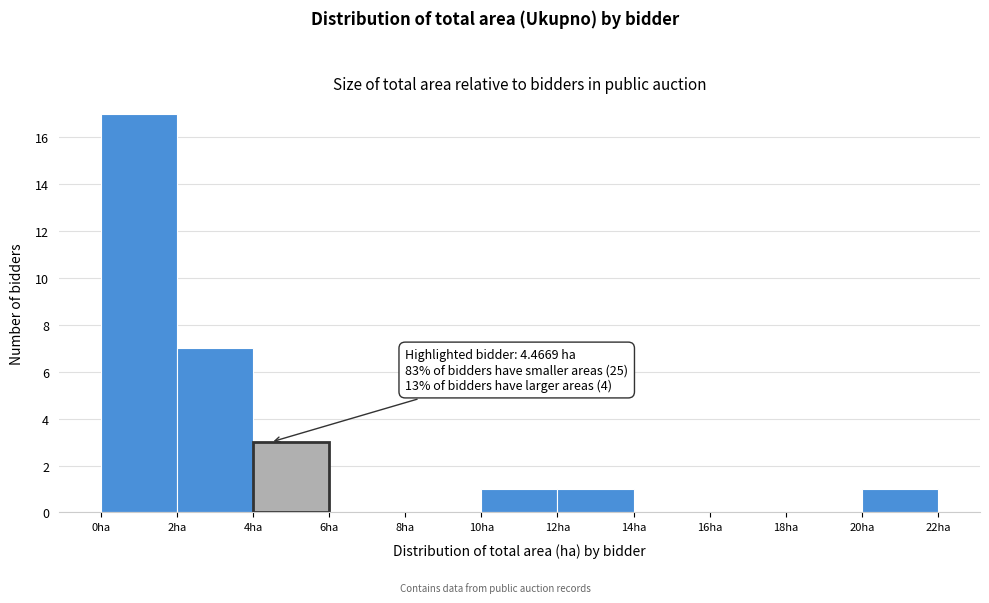

Which range on the x-axis has the tallest bar?

0 to 2